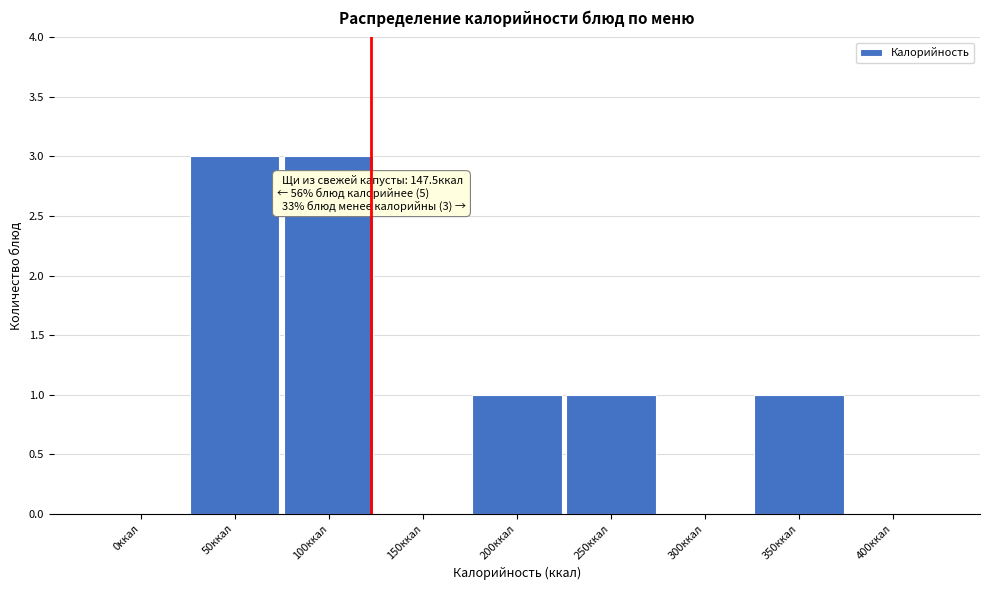

Reading right to left, transcribe all the data shown in this chart.

400ккал=0	350ккал=1	300ккал=0	250ккал=1	200ккал=1	150ккал=0	100ккал=3	50ккал=3	0ккал=0